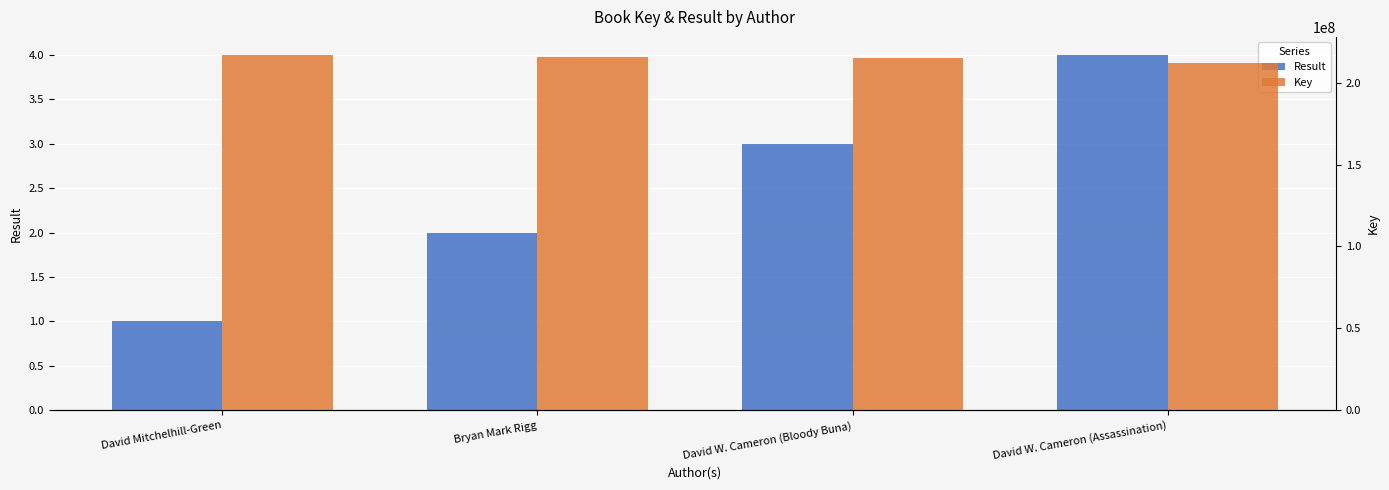

Which series has the widest spread of values?

Key